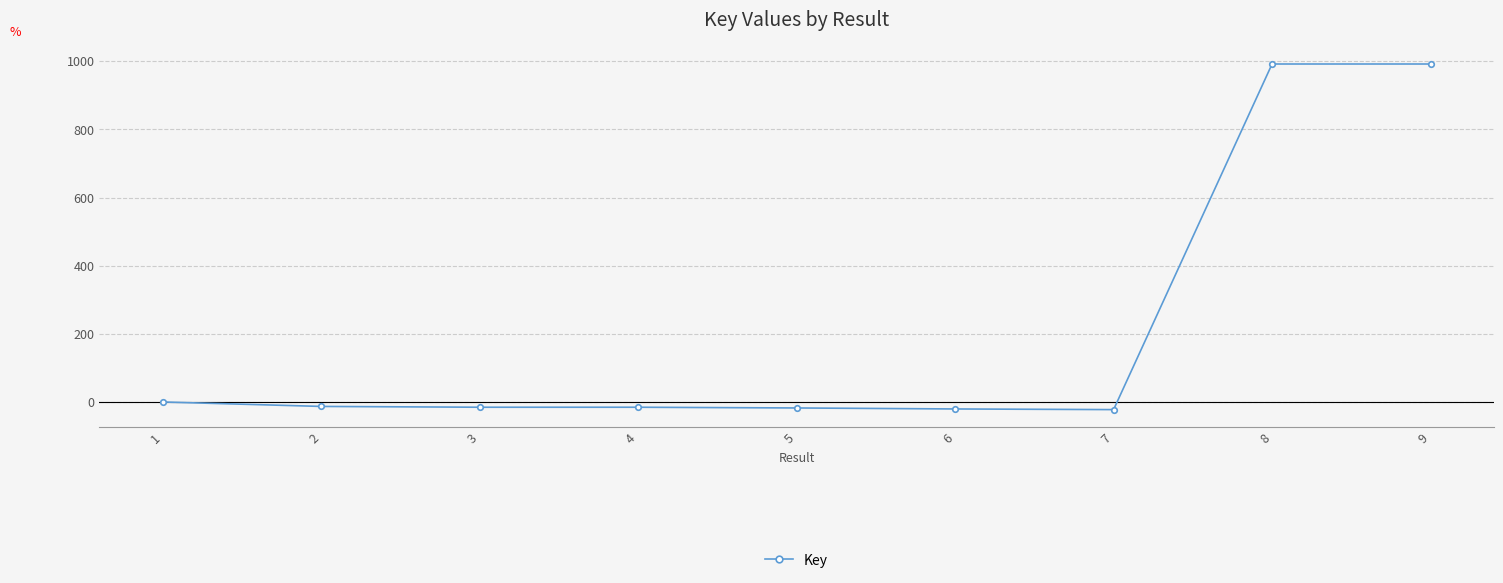

What is the change in value from 2 to 7?

-9.4